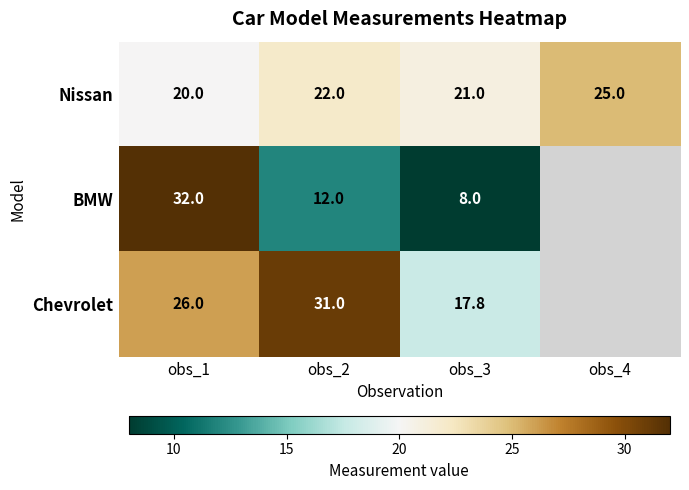

What is the total value across all series at obs_1?

78.0